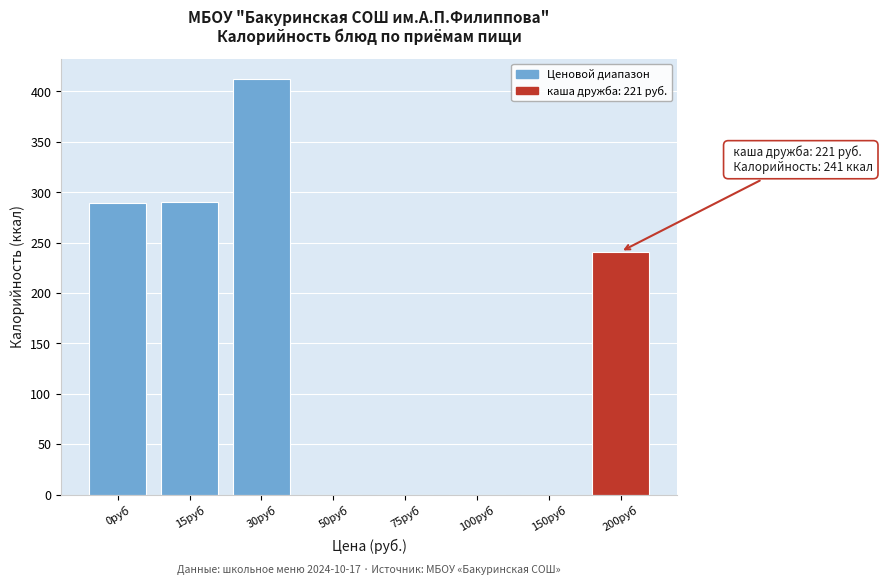

What is the greatest value displayed?

412